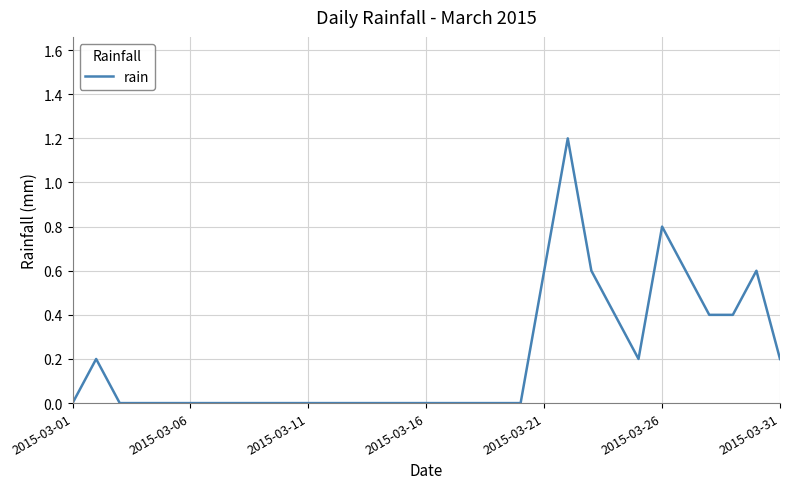

What is the difference between the maximum and minimum values?

1.2